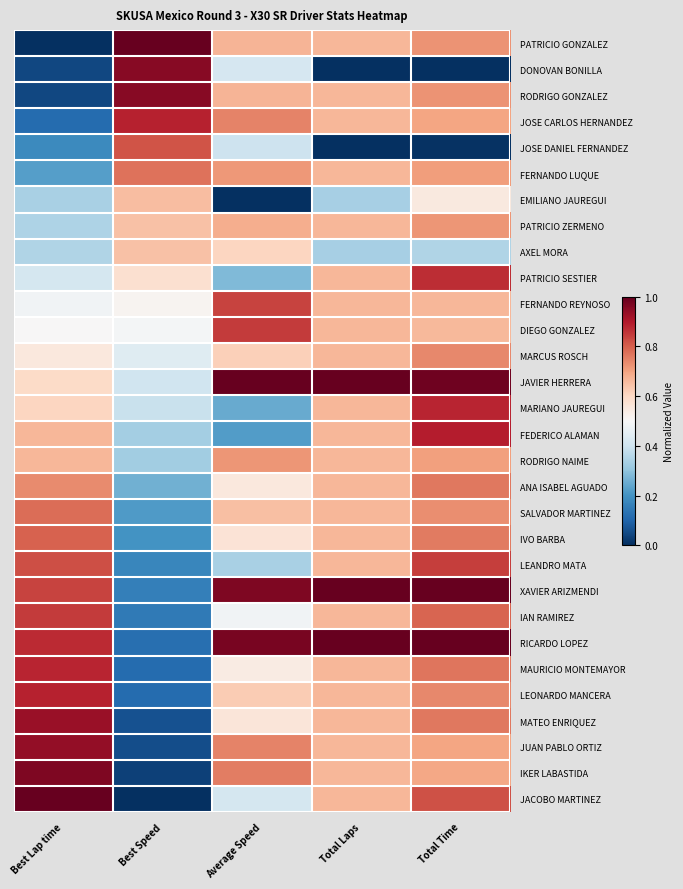

Reading right to left, extract all data points from this chart.

PATRICIO GONZALEZ: Total Time=0.7	Total Laps=0.7	Average Speed=0.7	Best Speed=1.0	Best Lap time=0.0
DONOVAN BONILLA: Total Time=0.0	Total Laps=0.0	Average Speed=0.4	Best Speed=1.0	Best Lap time=0.0
RODRIGO GONZALEZ: Total Time=0.7	Total Laps=0.7	Average Speed=0.7	Best Speed=1.0	Best Lap time=0.0
JOSE CARLOS HERNANDEZ: Total Time=0.7	Total Laps=0.7	Average Speed=0.7	Best Speed=0.9	Best Lap time=0.1
JOSE DANIEL FERNANDEZ: Total Time=0.0	Total Laps=0.0	Average Speed=0.4	Best Speed=0.8	Best Lap time=0.2
FERNANDO LUQUE: Total Time=0.7	Total Laps=0.7	Average Speed=0.7	Best Speed=0.8	Best Lap time=0.2
EMILIANO JAUREGUI: Total Time=0.5	Total Laps=0.3	Average Speed=0.0	Best Speed=0.7	Best Lap time=0.3
PATRICIO ZERMENO: Total Time=0.7	Total Laps=0.7	Average Speed=0.7	Best Speed=0.6	Best Lap time=0.3
AXEL MORA: Total Time=0.3	Total Laps=0.3	Average Speed=0.6	Best Speed=0.6	Best Lap time=0.3
PATRICIO SESTIER: Total Time=0.9	Total Laps=0.7	Average Speed=0.3	Best Speed=0.6	Best Lap time=0.4
FERNANDO REYNOSO: Total Time=0.7	Total Laps=0.7	Average Speed=0.8	Best Speed=0.5	Best Lap time=0.5
DIEGO GONZALEZ: Total Time=0.7	Total Laps=0.7	Average Speed=0.9	Best Speed=0.5	Best Lap time=0.5
MARCUS ROSCH: Total Time=0.7	Total Laps=0.7	Average Speed=0.6	Best Speed=0.4	Best Lap time=0.6
JAVIER HERRERA: Total Time=1.0	Total Laps=1.0	Average Speed=1.0	Best Speed=0.4	Best Lap time=0.6
MARIANO JAUREGUI: Total Time=0.9	Total Laps=0.7	Average Speed=0.2	Best Speed=0.4	Best Lap time=0.6
FEDERICO ALAMAN: Total Time=0.9	Total Laps=0.7	Average Speed=0.2	Best Speed=0.3	Best Lap time=0.7
RODRIGO NAIME: Total Time=0.7	Total Laps=0.7	Average Speed=0.7	Best Speed=0.3	Best Lap time=0.7
ANA ISABEL AGUADO: Total Time=0.8	Total Laps=0.7	Average Speed=0.6	Best Speed=0.3	Best Lap time=0.7
SALVADOR MARTINEZ: Total Time=0.7	Total Laps=0.7	Average Speed=0.7	Best Speed=0.2	Best Lap time=0.8
IVO BARBA: Total Time=0.8	Total Laps=0.7	Average Speed=0.6	Best Speed=0.2	Best Lap time=0.8
LEANDRO MATA: Total Time=0.8	Total Laps=0.7	Average Speed=0.3	Best Speed=0.2	Best Lap time=0.8
XAVIER ARIZMENDI: Total Time=1.0	Total Laps=1.0	Average Speed=1.0	Best Speed=0.2	Best Lap time=0.8
IAN RAMIREZ: Total Time=0.8	Total Laps=0.7	Average Speed=0.5	Best Speed=0.1	Best Lap time=0.9
RICARDO LOPEZ: Total Time=1.0	Total Laps=1.0	Average Speed=1.0	Best Speed=0.1	Best Lap time=0.9
MAURICIO MONTEMAYOR: Total Time=0.8	Total Laps=0.7	Average Speed=0.5	Best Speed=0.1	Best Lap time=0.9
LEONARDO MANCERA: Total Time=0.7	Total Laps=0.7	Average Speed=0.6	Best Speed=0.1	Best Lap time=0.9
MATEO ENRIQUEZ: Total Time=0.8	Total Laps=0.7	Average Speed=0.6	Best Speed=0.1	Best Lap time=0.9
JUAN PABLO ORTIZ: Total Time=0.7	Total Laps=0.7	Average Speed=0.7	Best Speed=0.1	Best Lap time=0.9
IKER LABASTIDA: Total Time=0.7	Total Laps=0.7	Average Speed=0.8	Best Speed=0.0	Best Lap time=1.0
JACOBO MARTINEZ: Total Time=0.8	Total Laps=0.7	Average Speed=0.4	Best Speed=0.0	Best Lap time=1.0